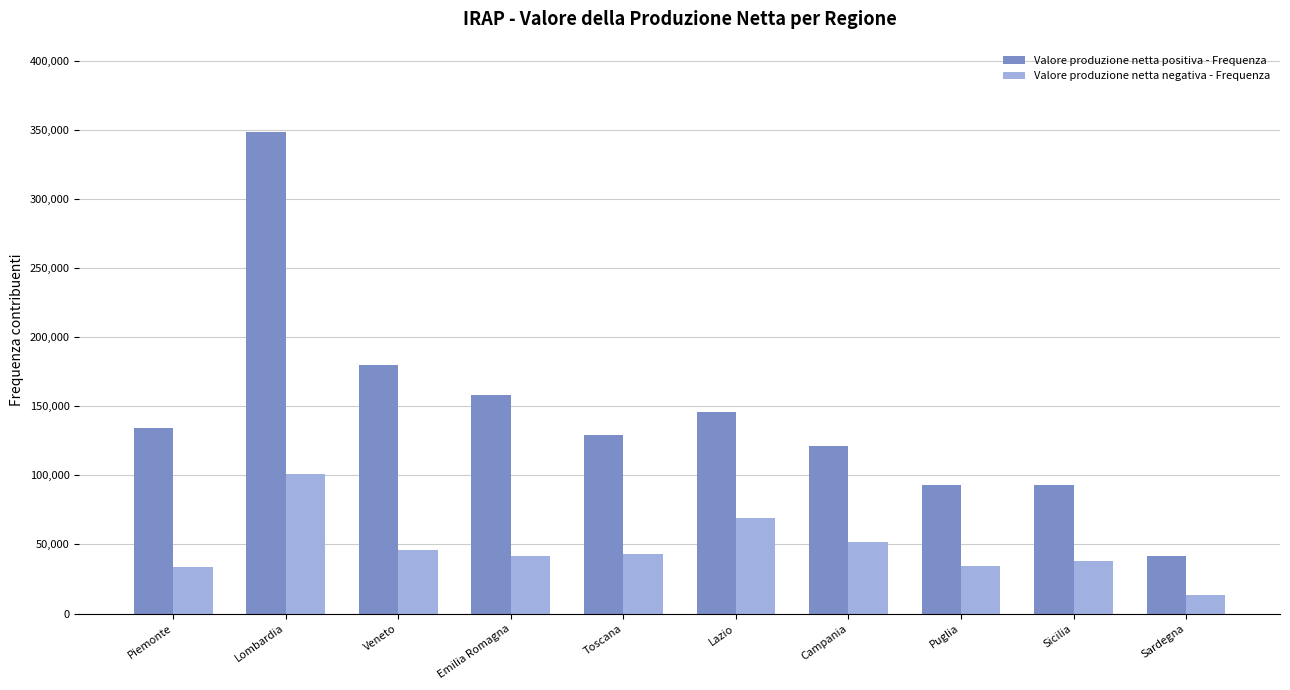

Which series has the widest spread of values?

Valore produzione netta positiva - Frequenza